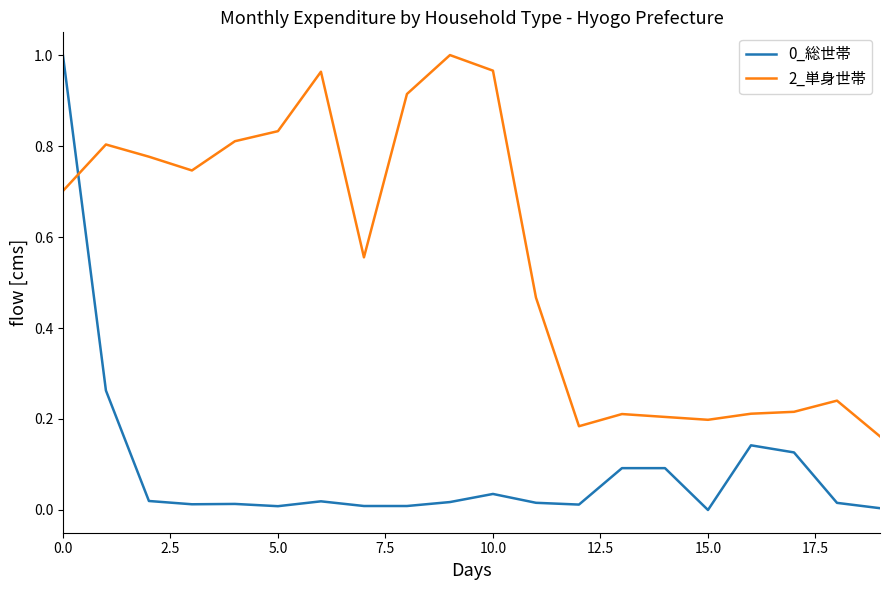

True or false: 2_単身世帯 and 0_総世帯 intersect in this chart.

True